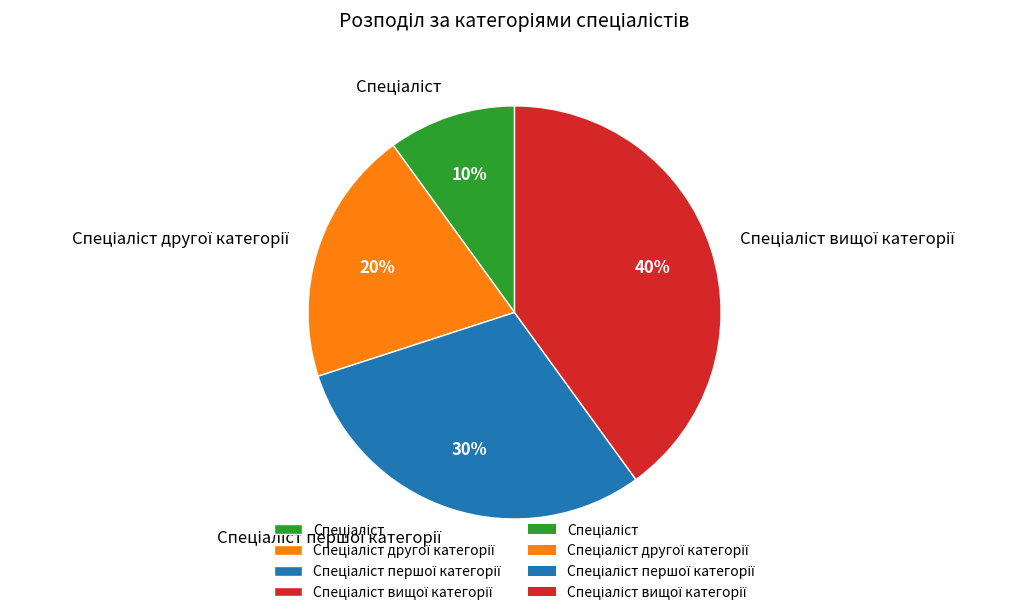

Does any single category account for the majority?

No